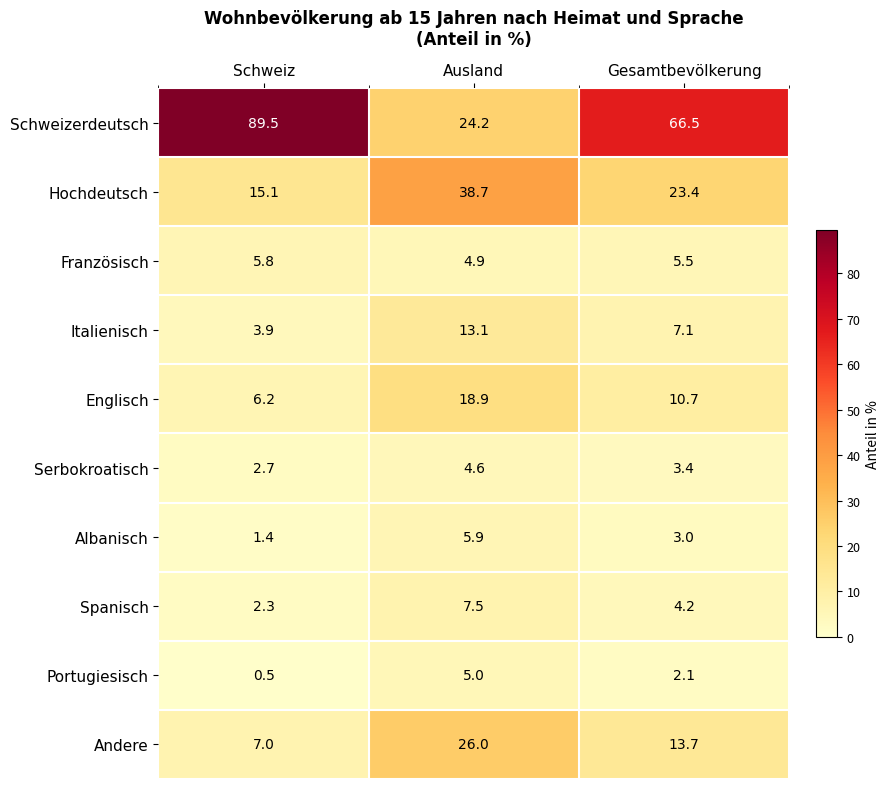

How many series are shown in this chart?

10